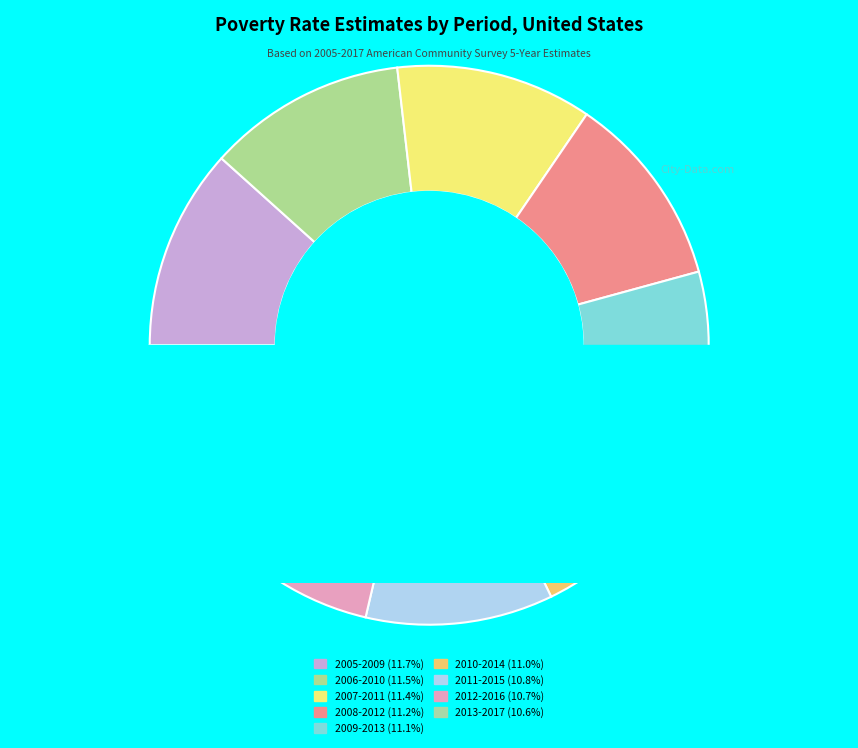

How much of the chart is everything except 2009-2013?

88.9%